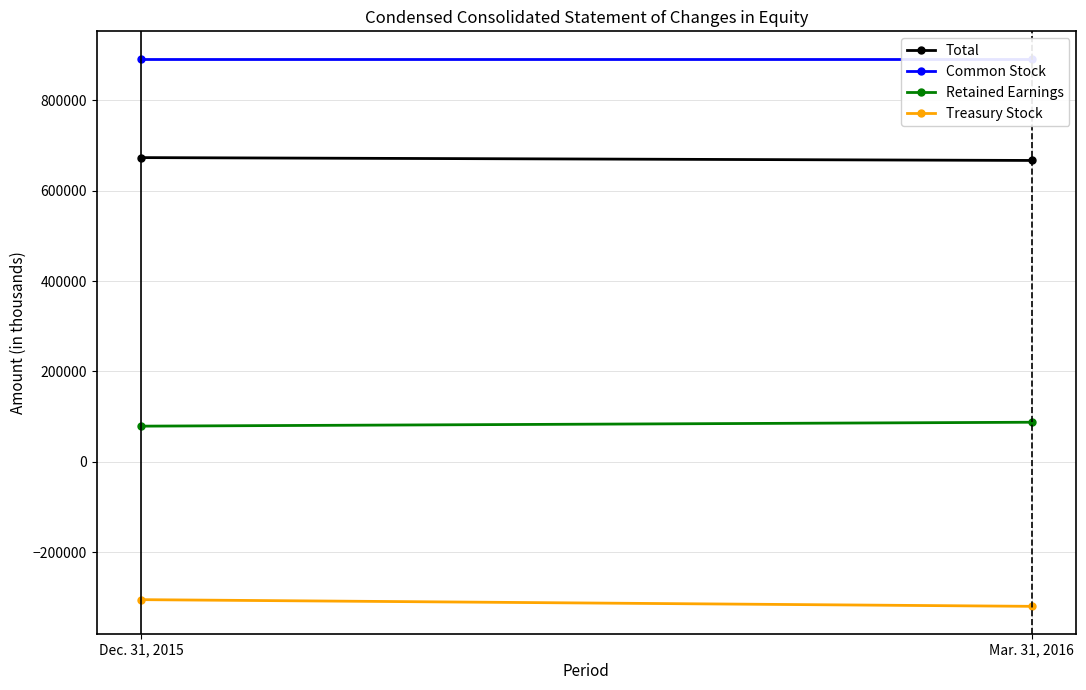

At how many categories does at least one series exceed 867567?

2